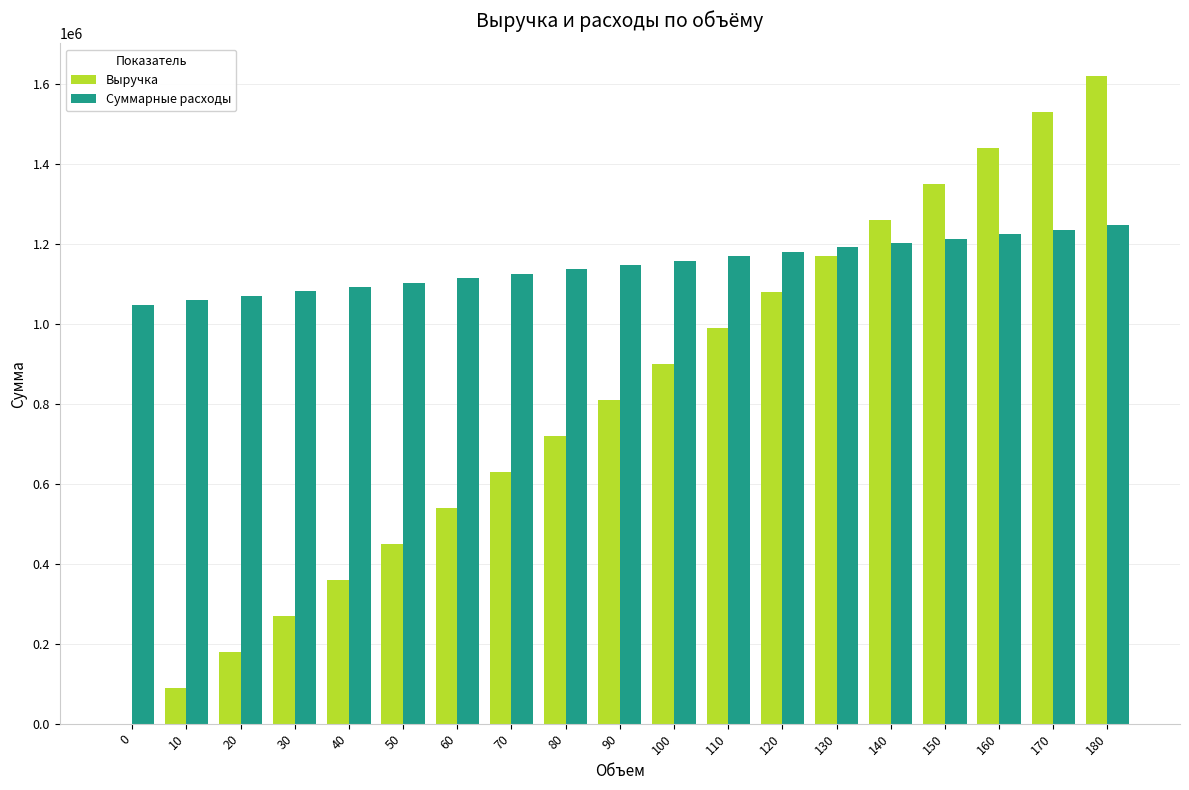

What is the total value across all series at 100?

2058000